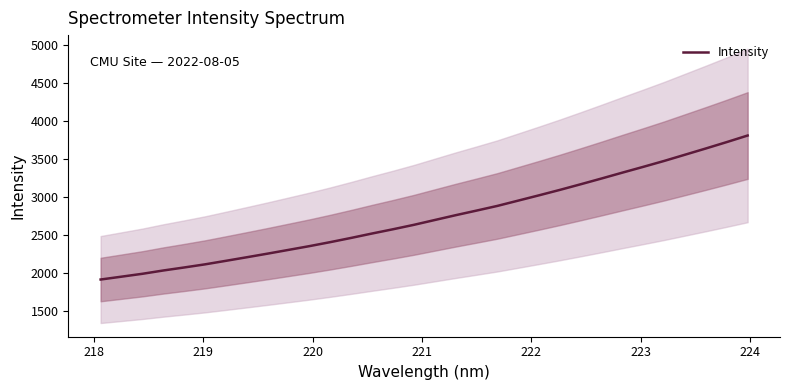

How many series are shown in this chart?

1